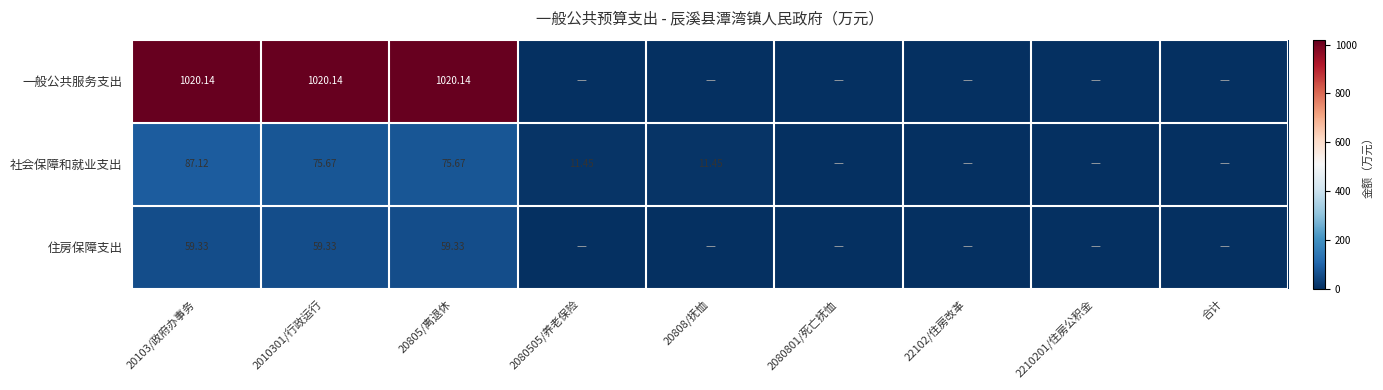

At 20103/政府办事务, list the series in order from smallest to largest.

住房保障支出, 社会保障和就业支出, 一般公共服务支出